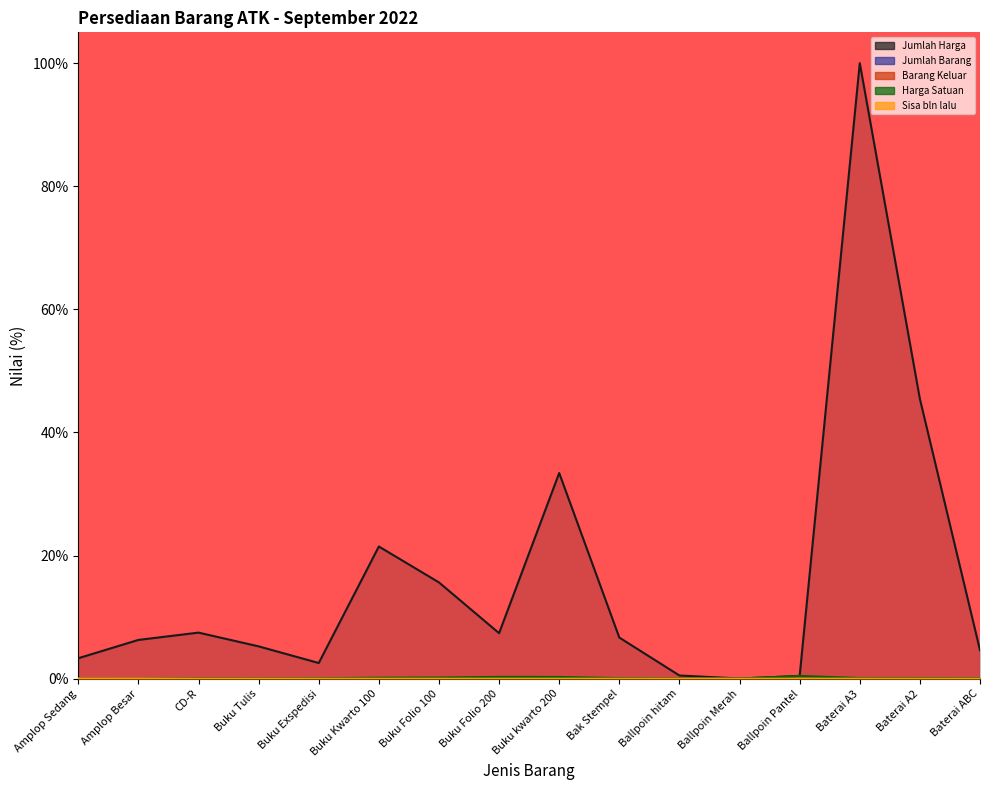

What is the maximum value shown in the chart?

100.0